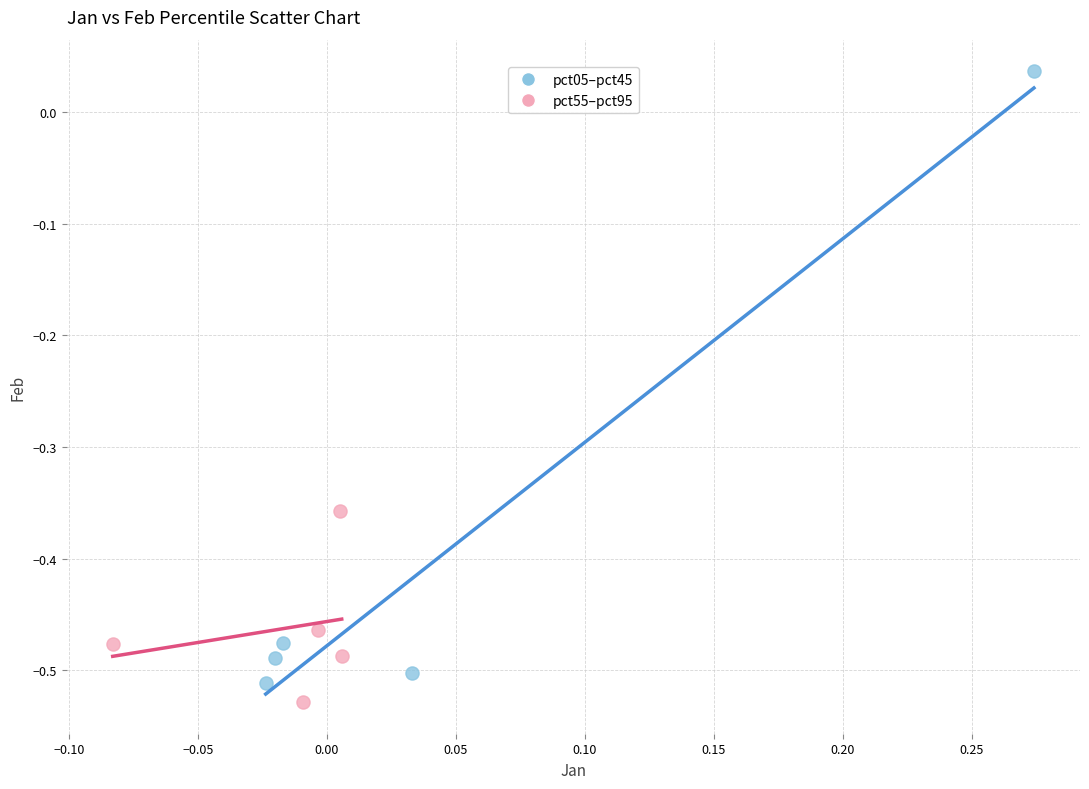

Which series contains the highest Y value?

pct05–pct45